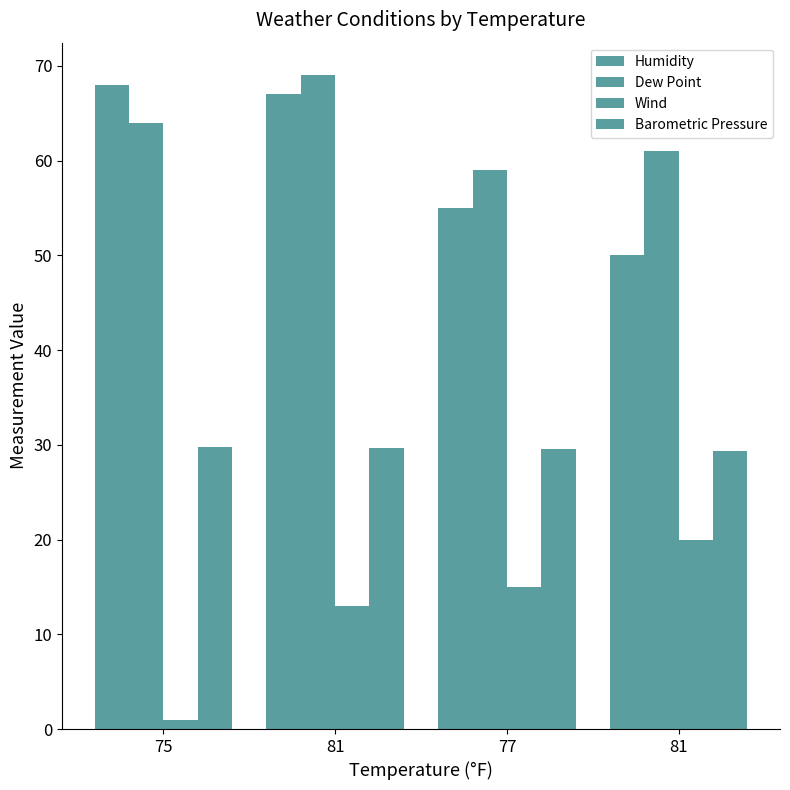

Reading left to right, transcribe all the data shown in this chart.

Humidity: 68.0	67.0	55.0	50.0
Dew Point: 64.0	69.0	59.0	61.0
Wind: 1.0	13.0	15.0	20.0
Barometric Pressure: 29.8	29.6	29.5	29.3